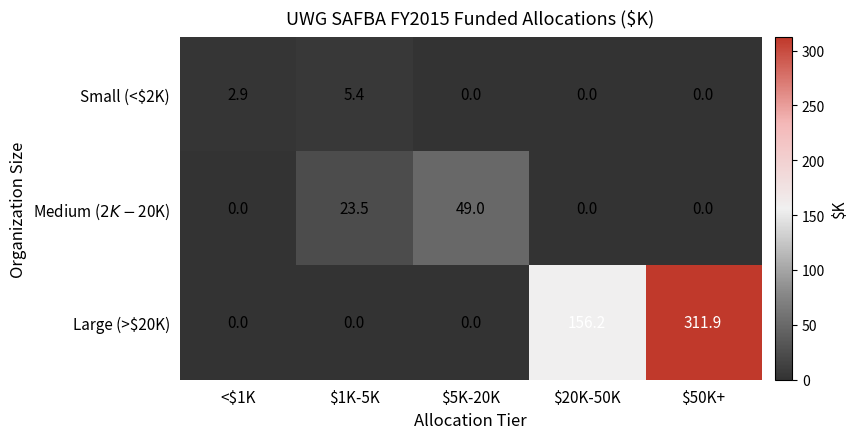

What is the difference between the highest and lowest values at <$1K?

2.9